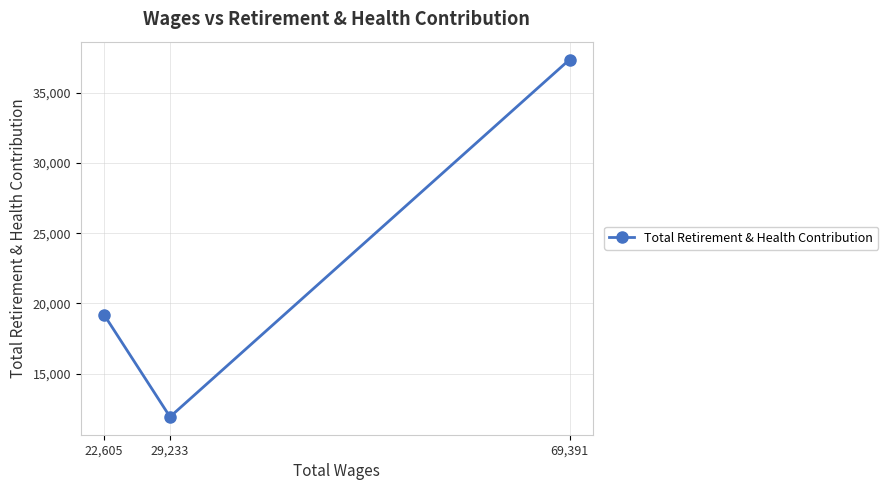

List the labels in order of value, smallest first.

29,233, 22,605, 69,391